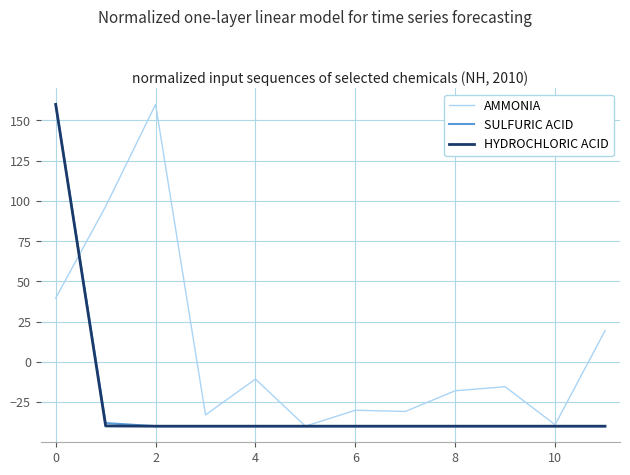

What is the highest value of the HYDROCHLORIC ACID series?

160.0